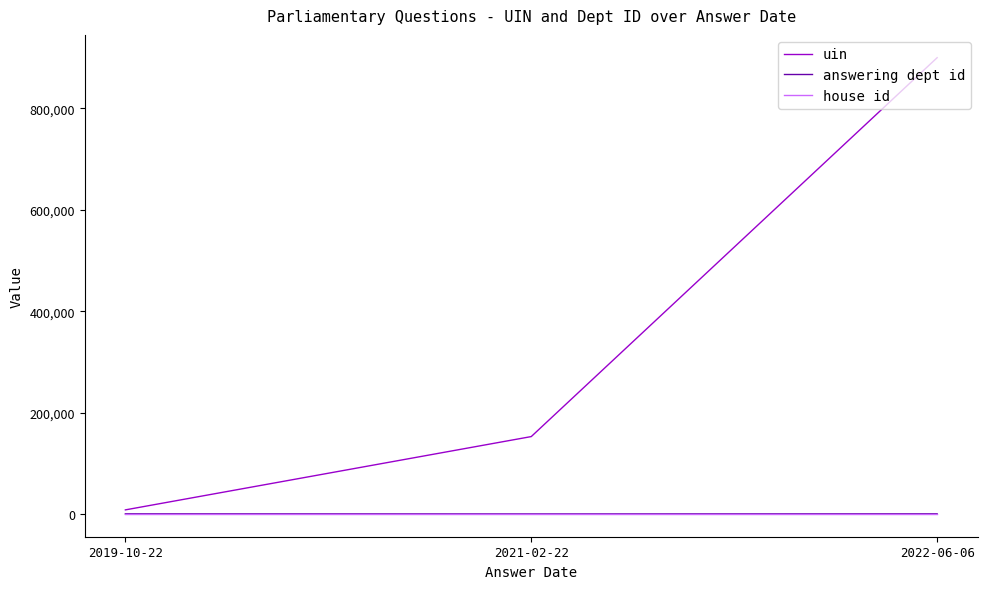

Between 2019-10-22 and 2022-06-06, which series saw the biggest shift?

uin